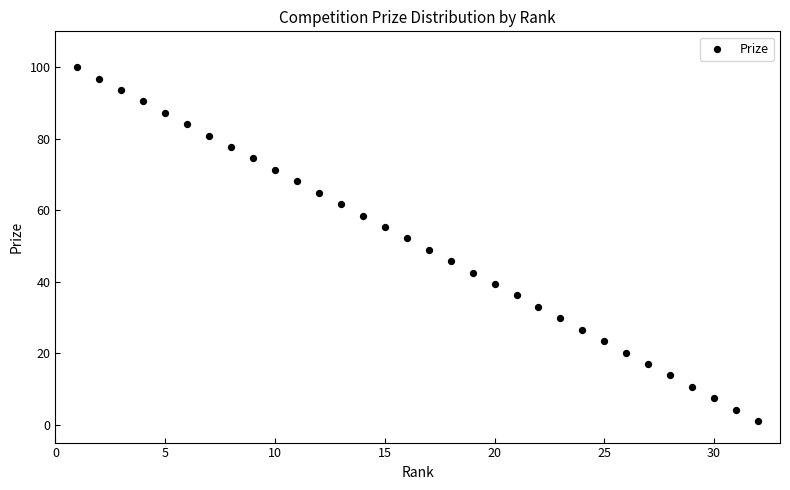

What is the range of X values (max minus min)?

31.0